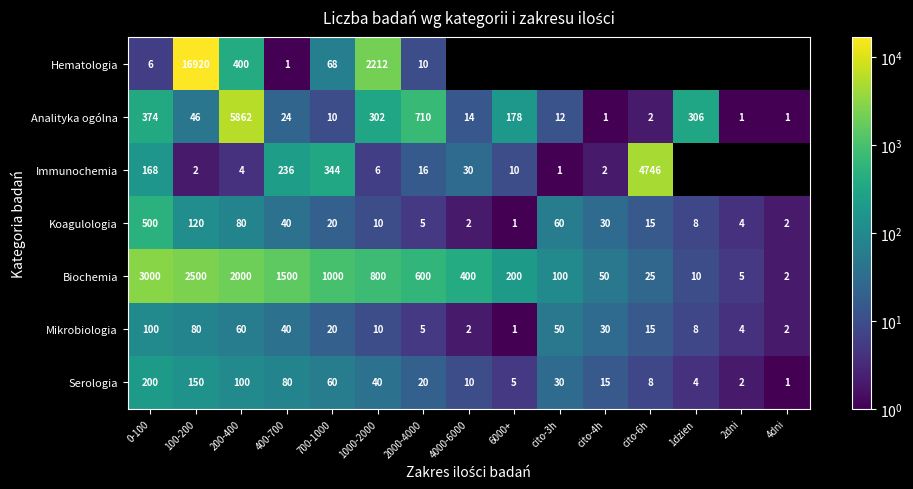

At how many categories does at least one series exceed 16765?

1